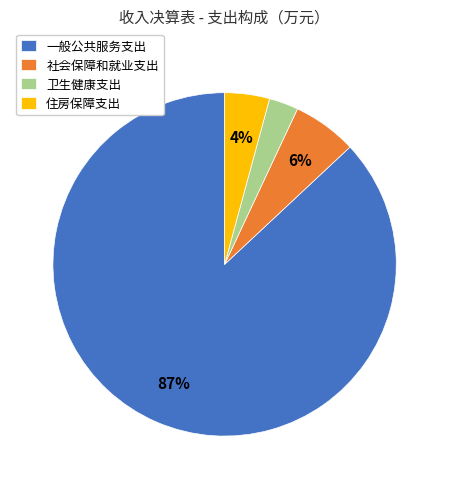

To the nearest percent, what is the combined percentage of 社会保障和就业支出 and 卫生健康支出?

9%